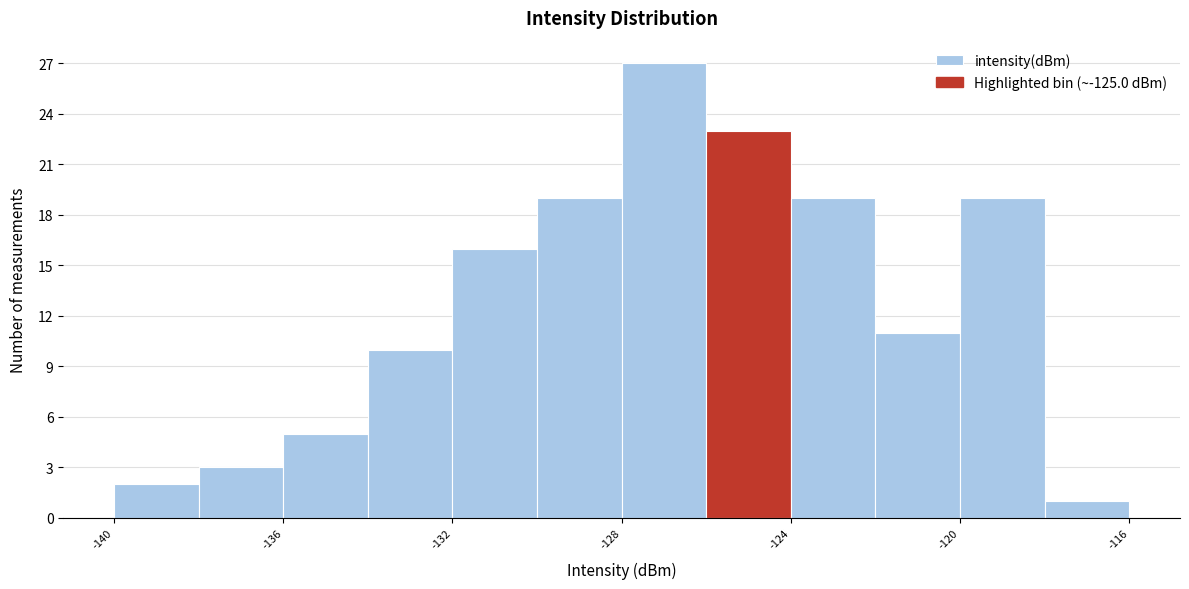

What is the height of the bar covering -132 to -130 on the x-axis? The values are not printed on the chart, so give them approximately, as read against the axis.

16